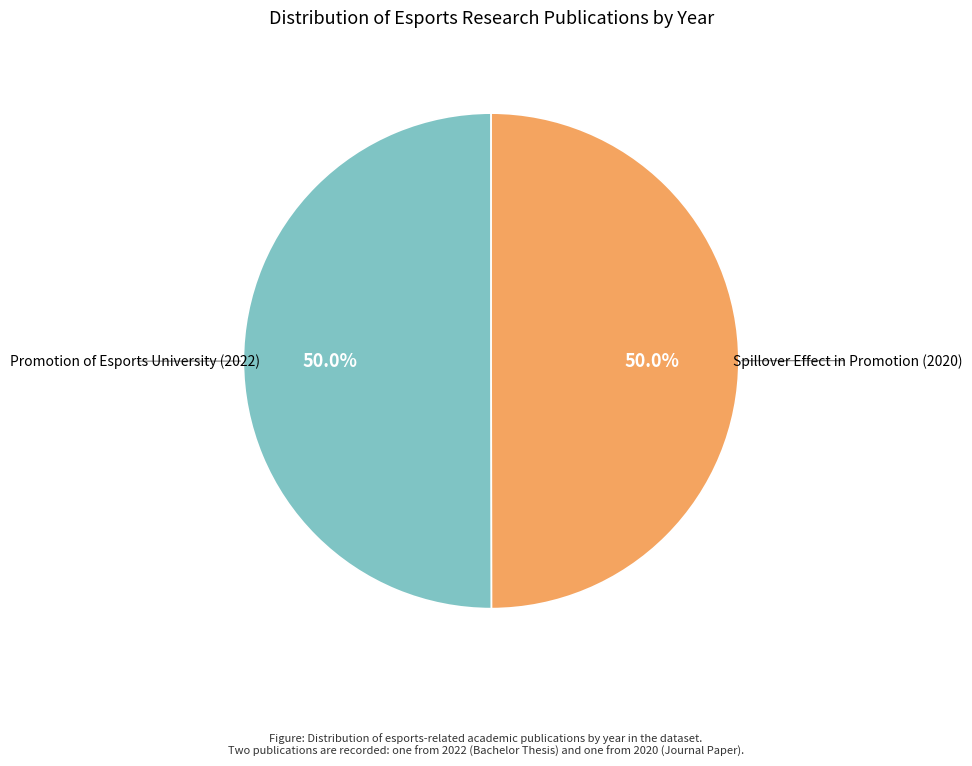

What is the ratio of the value at Spillover Effect in Promotion (2020) to the value at Promotion of Esports University (2022)?

1.0